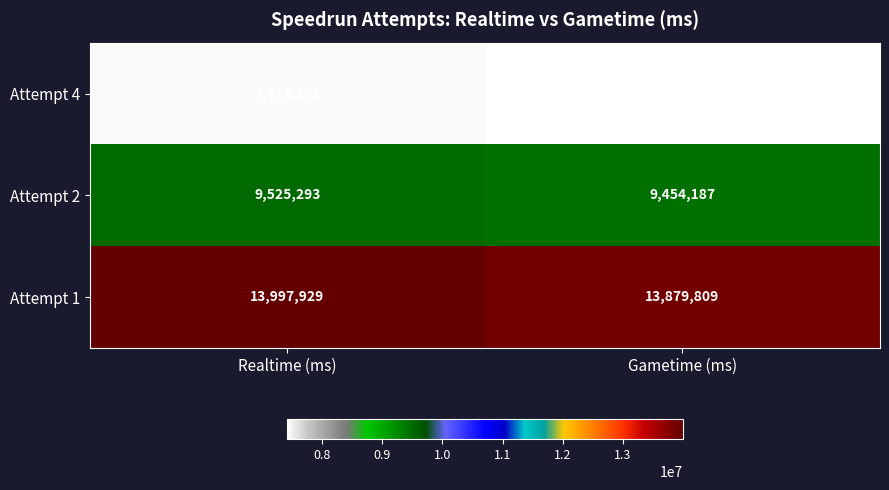

What value does the Attempt 4 series have at Gametime (ms), to the nearest 50?

7420650